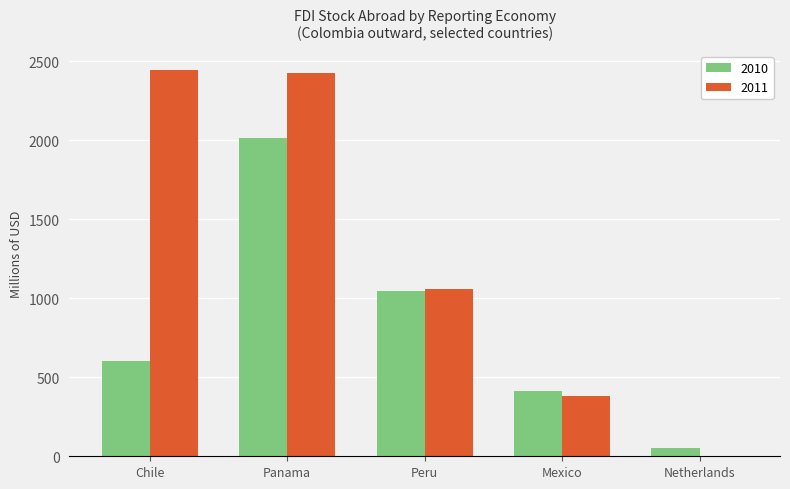

The 2010 series shows 55.2 at Netherlands. True or false?

True